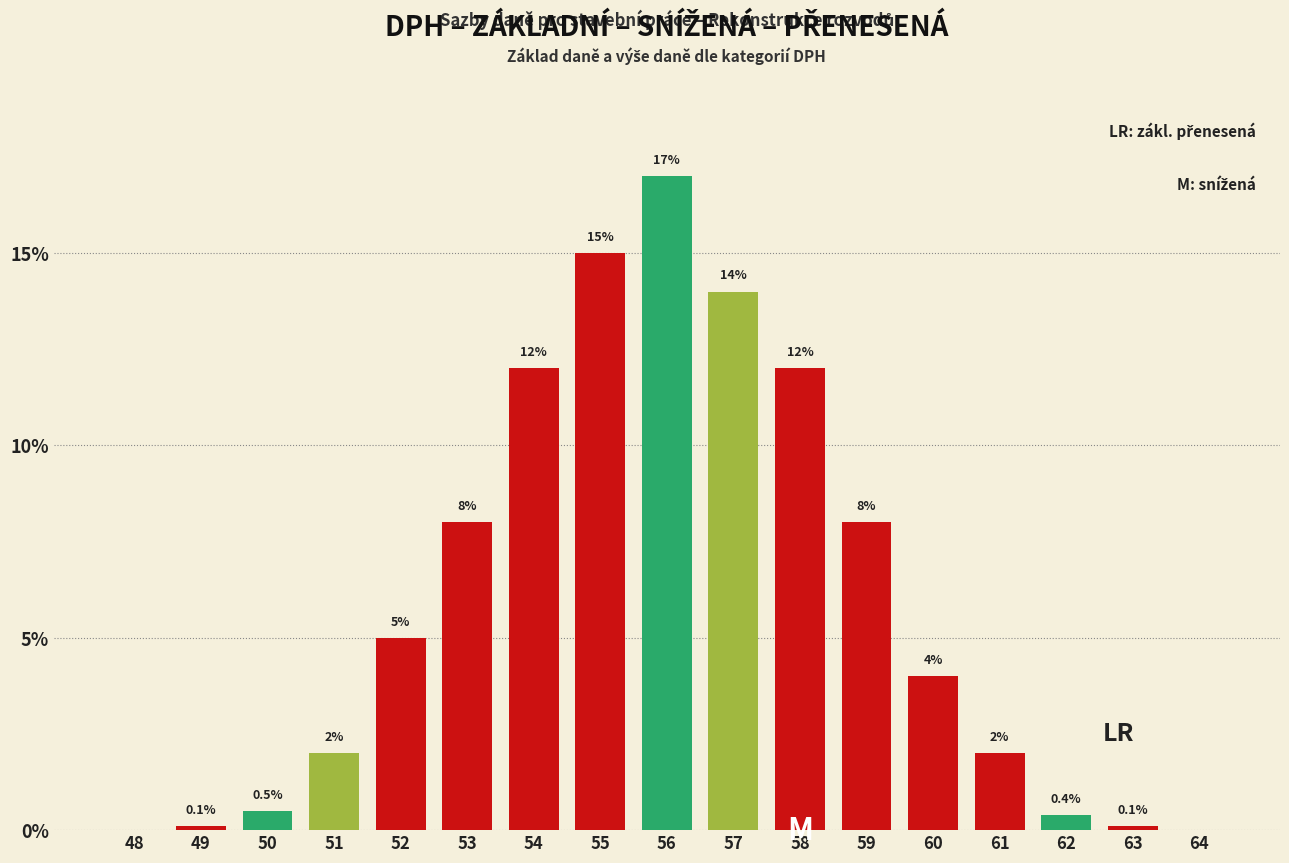

At 60, list the series in order from largest to smallest.

základní, snížená, zákl. přenesená